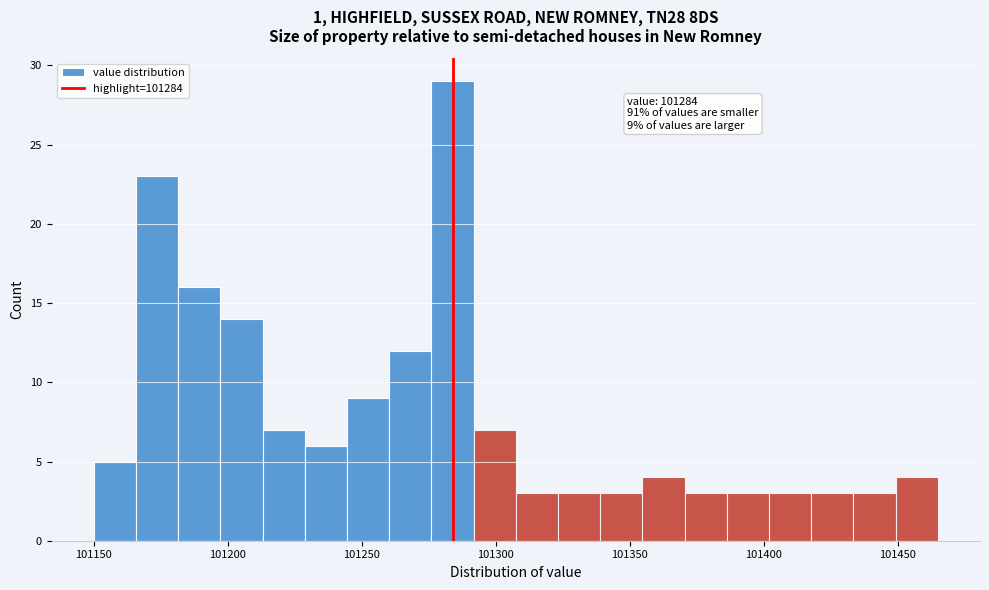

Around what value on the x-axis is the tallest bar? Give the approximate position of its centre, as read against the axis.

101285